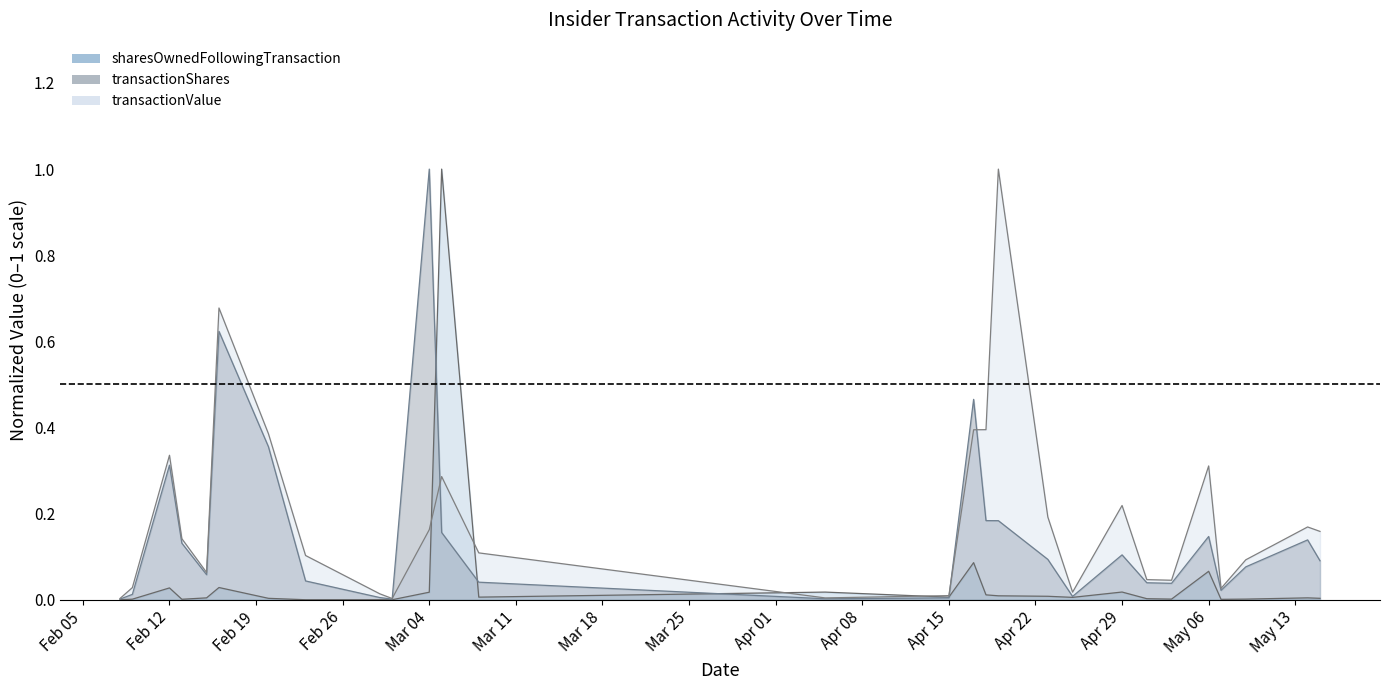

How many intersections are there between sharesOwnedFollowingTransaction and transactionShares?

4